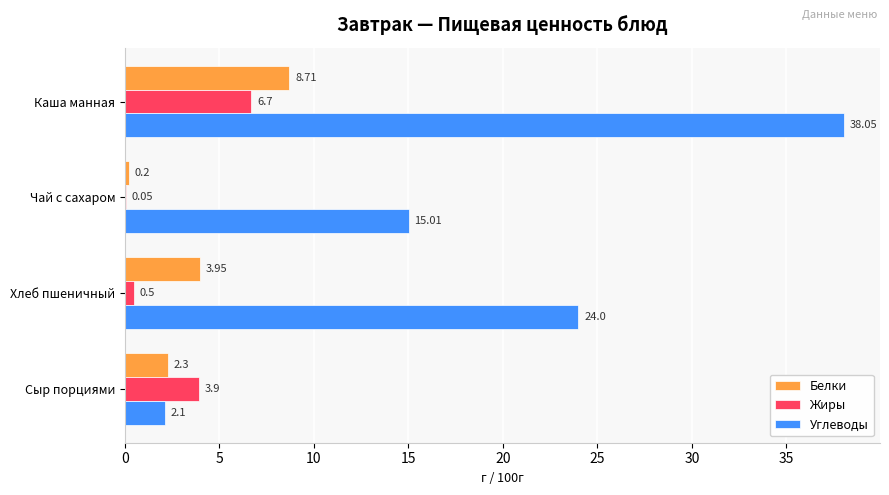

Which series has the largest total across all categories?

Углеводы